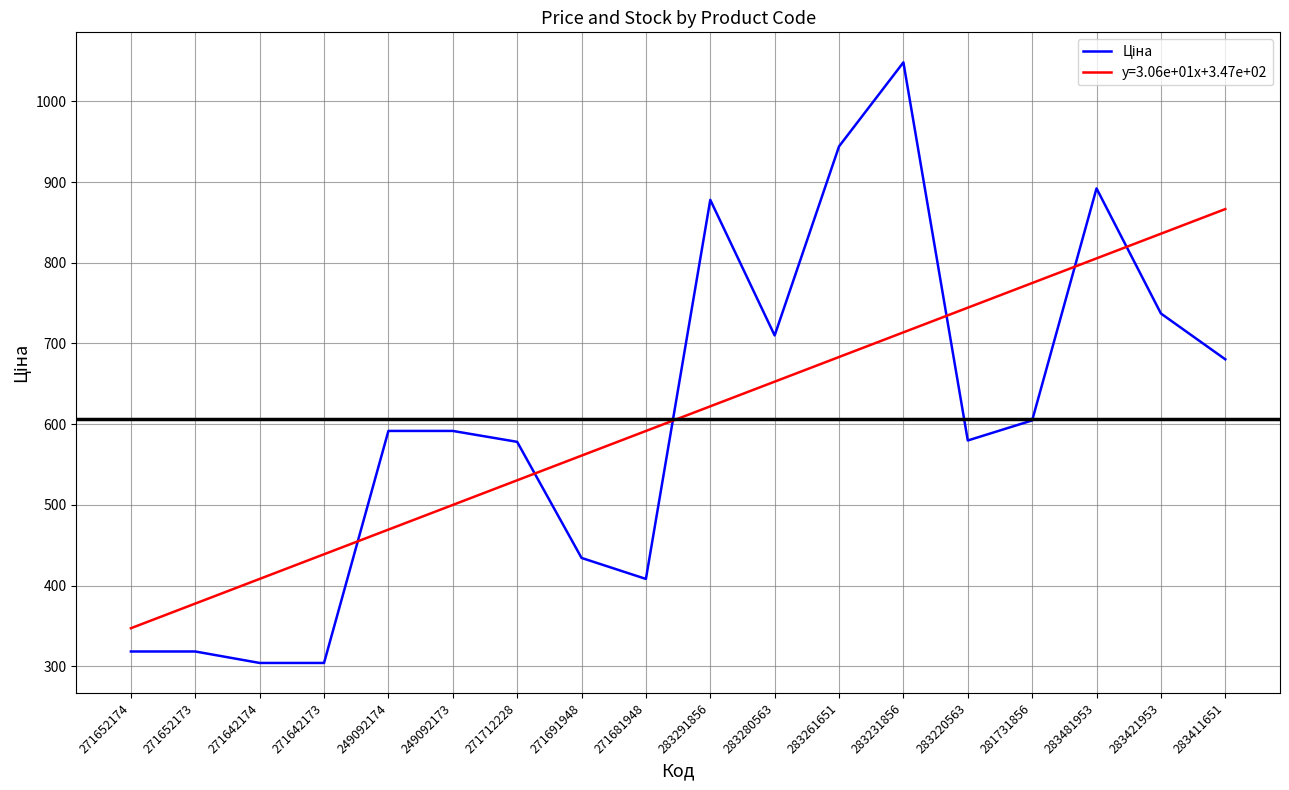

At which label does y=3.06e+01x+3.47e+02 reach its peak?

283411651